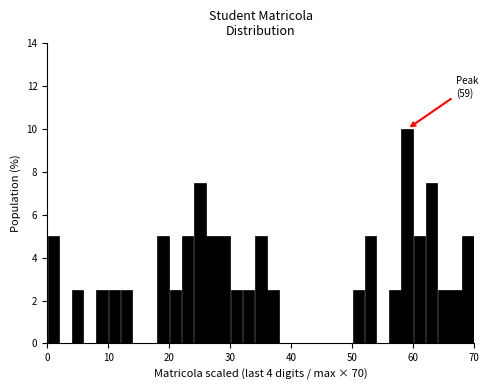

Around what value on the x-axis is the tallest bar? Give the approximate position of its centre, as read against the axis.

59